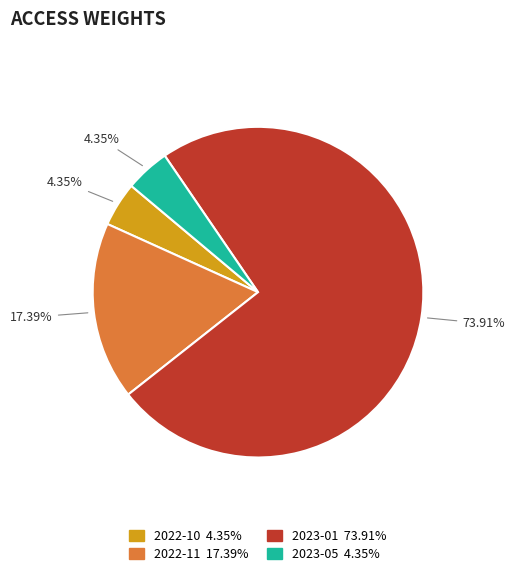

Count the number of slices in the pie.

4